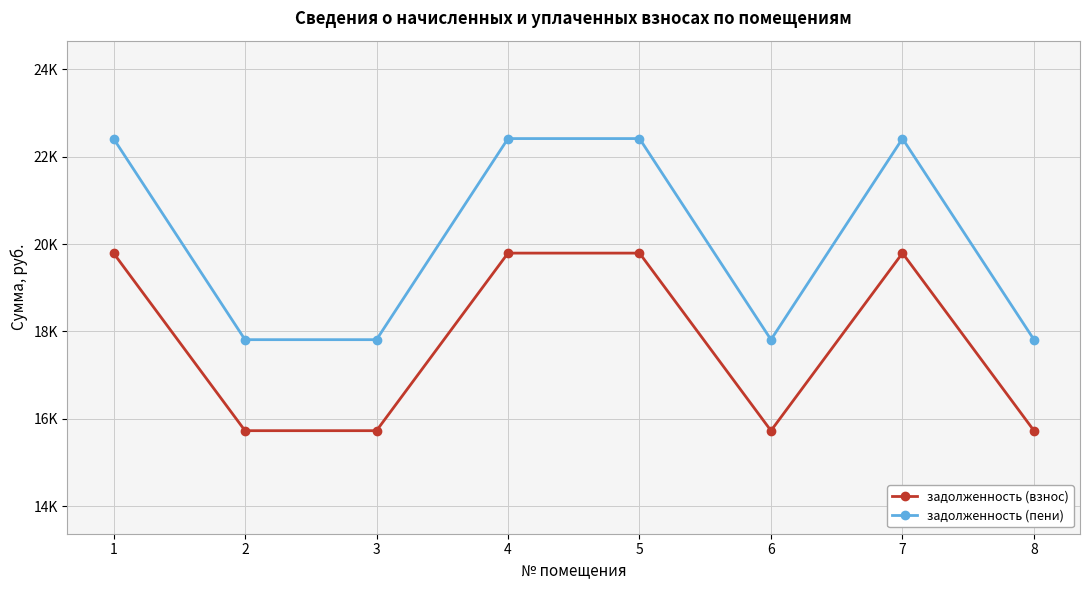

Reading right to left, what are all the values shown in this chart?

задолженность (взнос): 15726.6	19791.6	15726.6	19791.6	19791.6	15726.6	15726.6	19791.6
задолженность (пени): 17810.0	22413.5	17810.0	22413.5	22413.5	17810.0	17810.0	22413.5